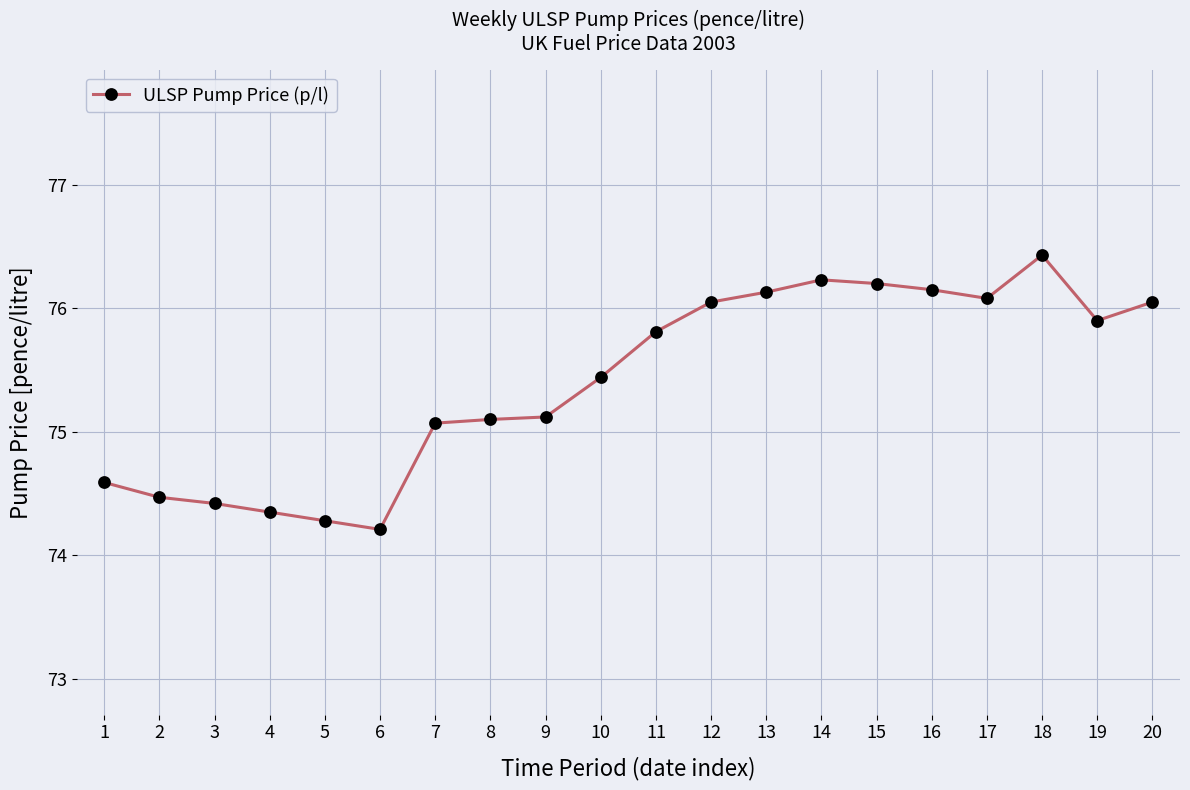

The value at 16 is 76.2. True or false?

True